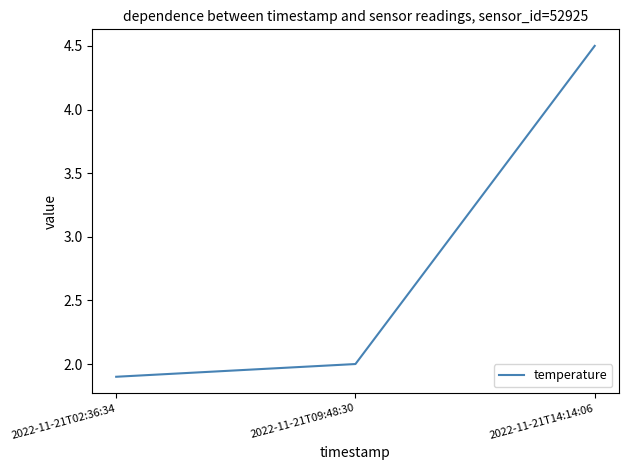

Count the values in the range 1 to 4.

2